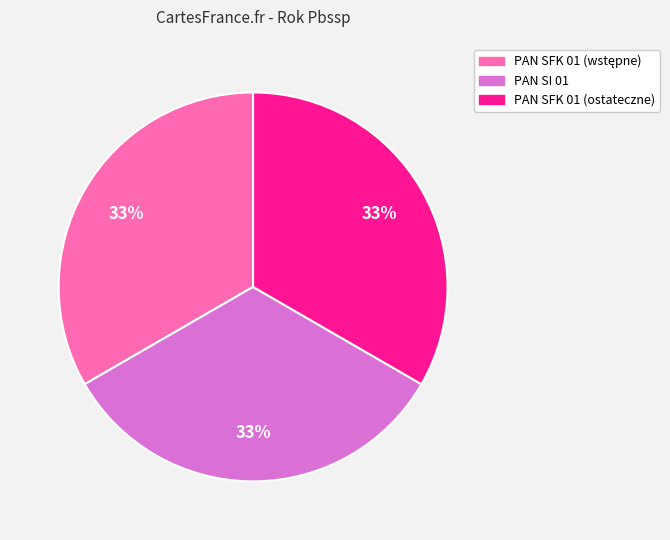

Does any single category account for the majority?

No